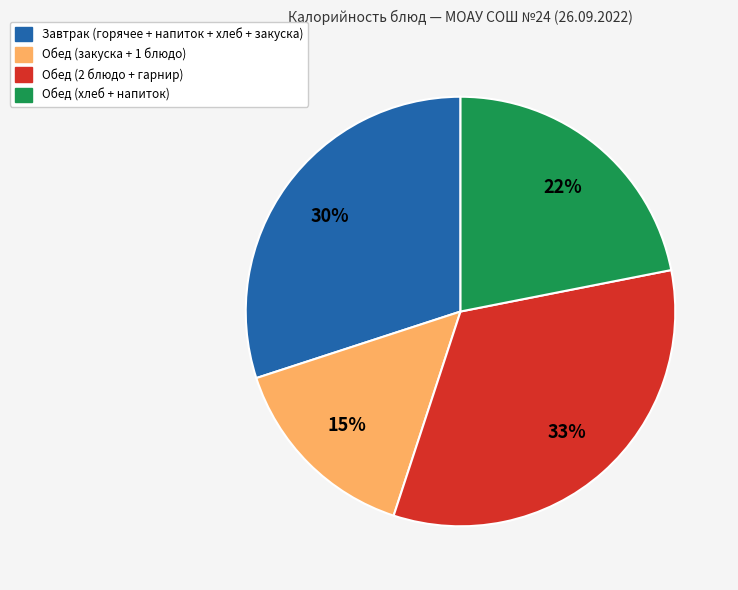

The Завтрак (горячее + напиток + хлеб + закуска) slice represents 30% of the pie. True or false?

True